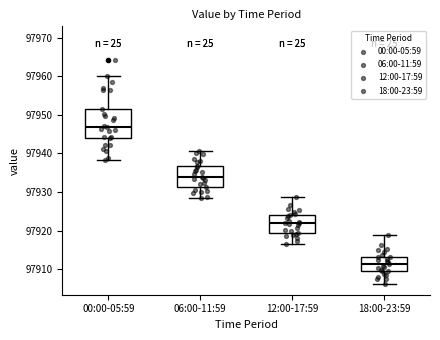

Which box has the highest median line?

00:00-05:59